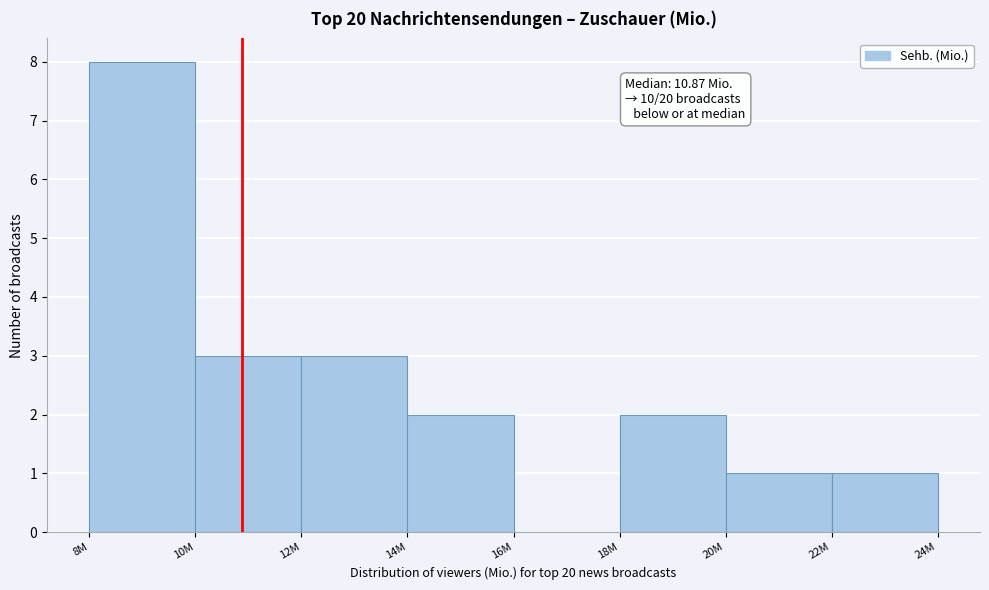

Reading left to right, extract all data points from this chart.

8M=8	10M=3	12M=3	14M=2	16M=0	18M=2	20M=1	22M=1